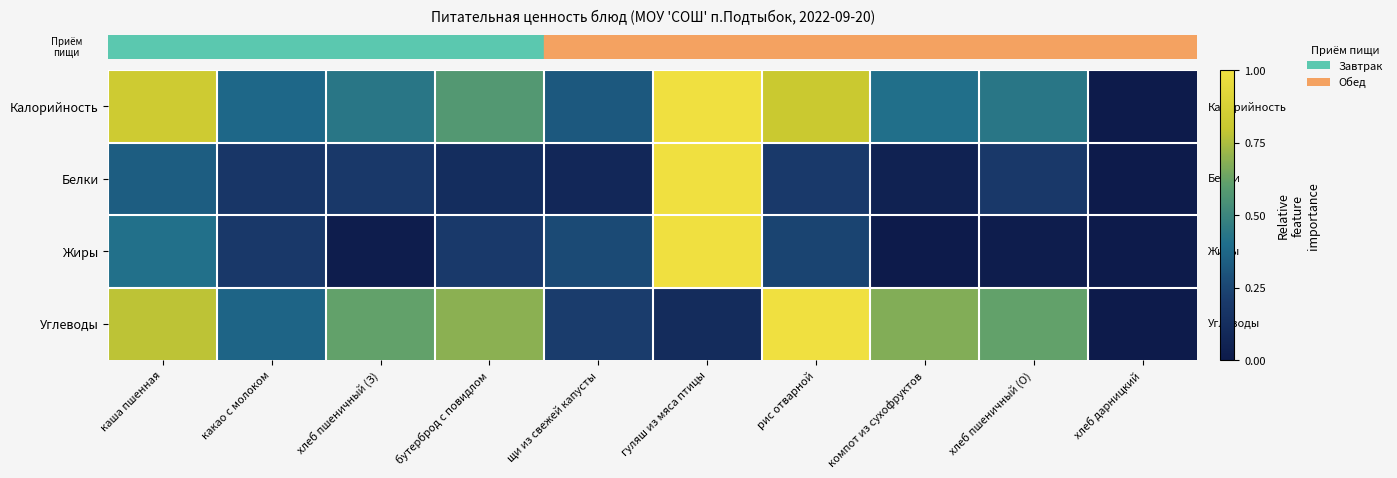

What is the difference between the highest and lowest values at хлеб пшеничный (О)?

0.6